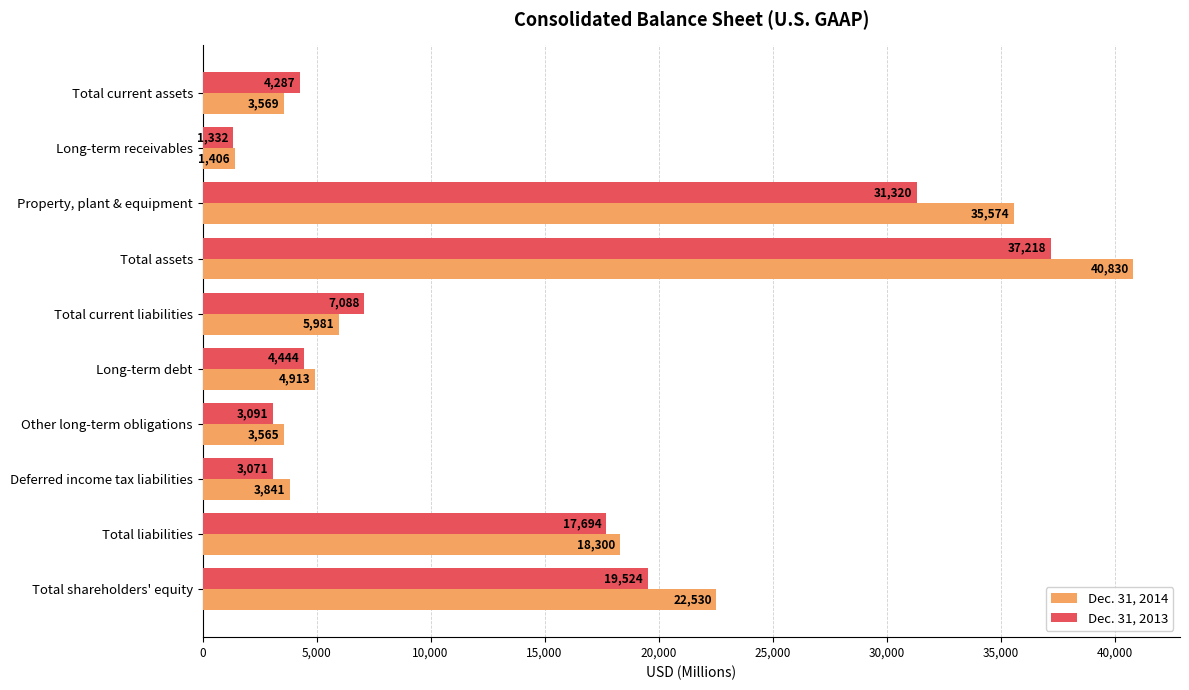

List the series in order of their peak value, lowest first.

Dec. 31, 2013, Dec. 31, 2014